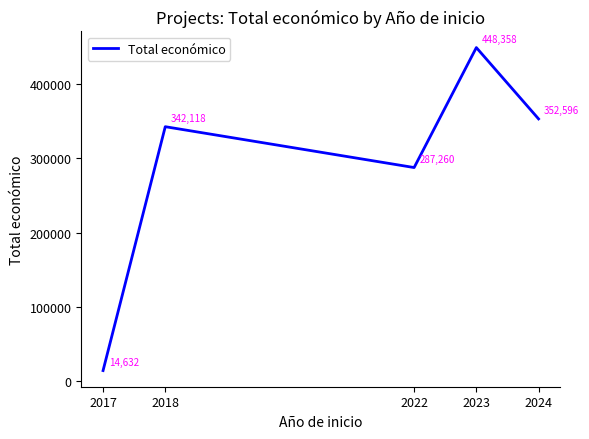

At which label is the value closest to 231495?

2022